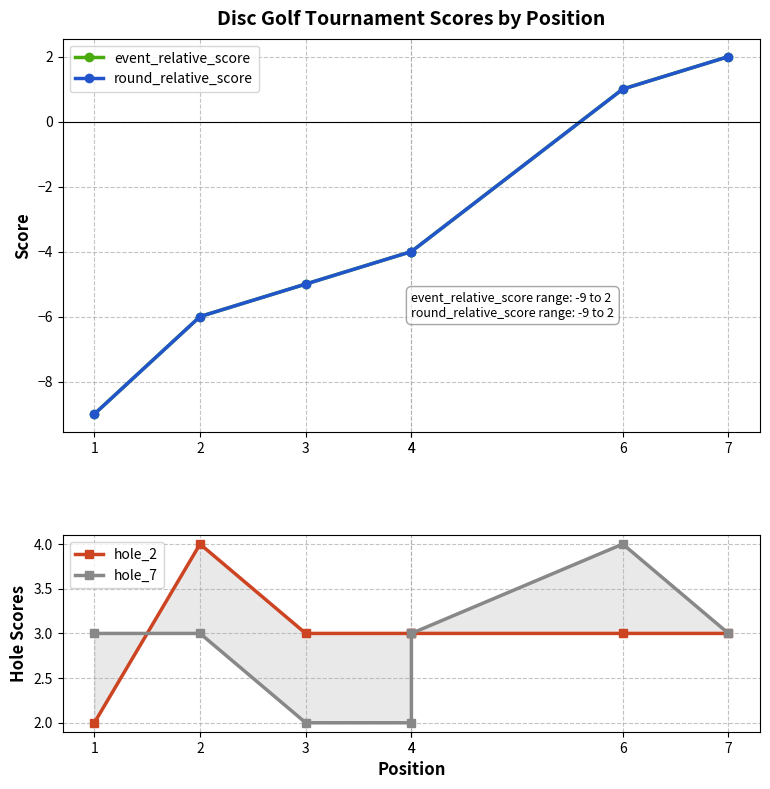

What is the value of the event_relative_score point at the 6th from the left?

1